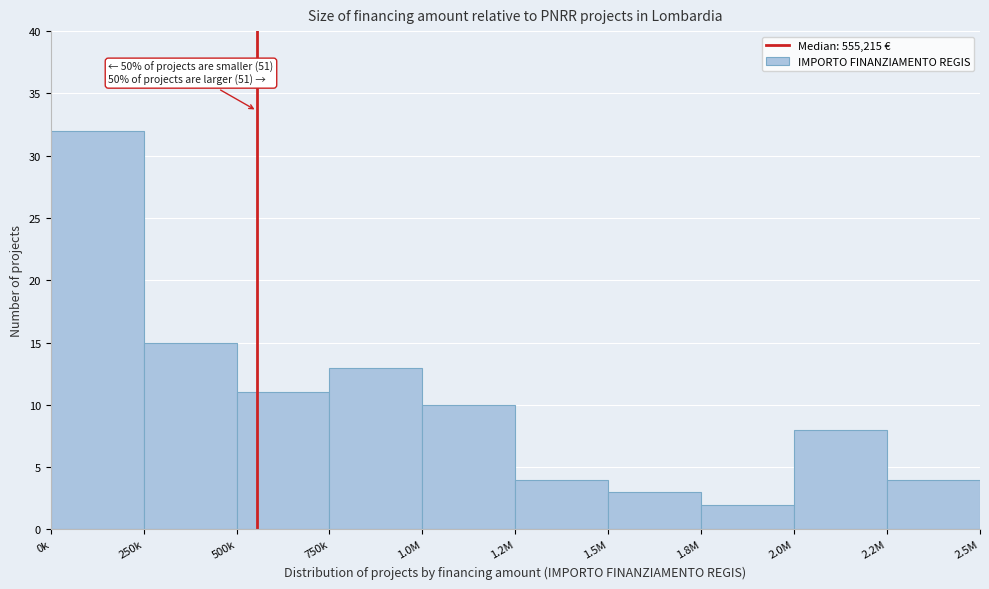

Reading left to right, what are all the values shown in this chart?

32	15	11	13	10	4	3	2	8	4